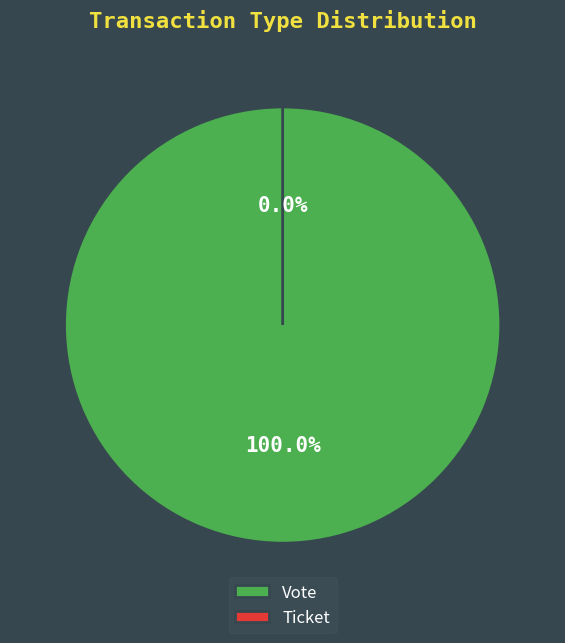

Which category has the biggest portion of the pie?

Vote